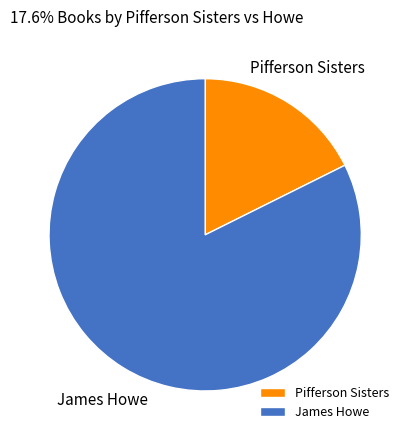

Do Pifferson Sisters and James Howe together represent more than half of the pie?

Yes